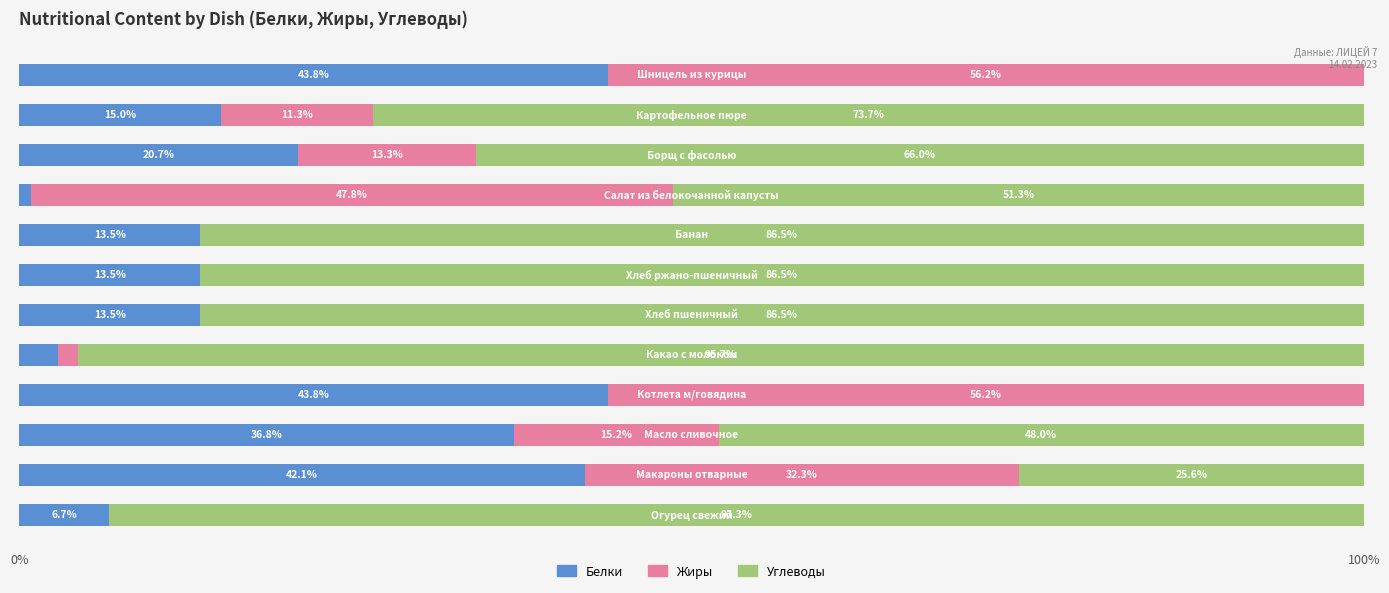

What is the highest value of the Белки series?

43.8